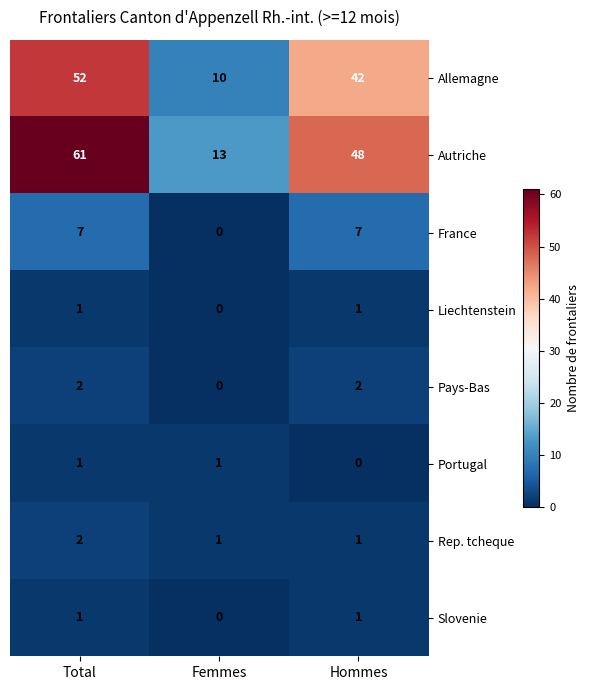

Reading left to right, list all the values displayed in this chart.

Allemagne: 52	10	42
Autriche: 61	13	48
France: 7	0	7
Liechtenstein: 1	0	1
Pays-Bas: 2	0	2
Portugal: 1	1	0
Rep. tcheque: 2	1	1
Slovenie: 1	0	1